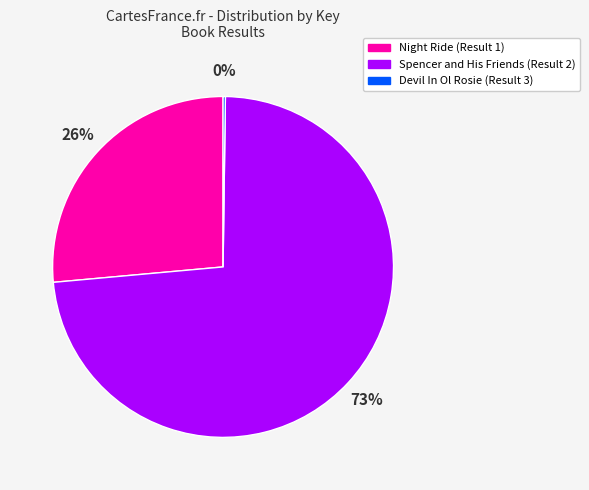

Do Night Ride (Result 1) and Spencer and His Friends (Result 2) together represent more than half of the pie?

Yes